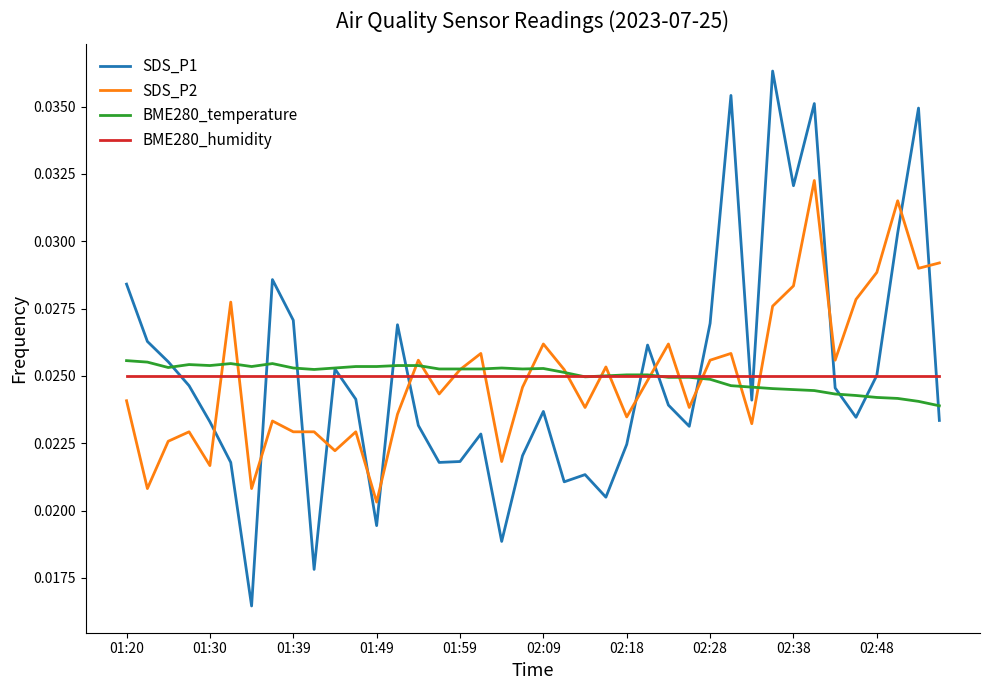

What are all the series names shown in the legend?

SDS_P1, SDS_P2, BME280_temperature, BME280_humidity